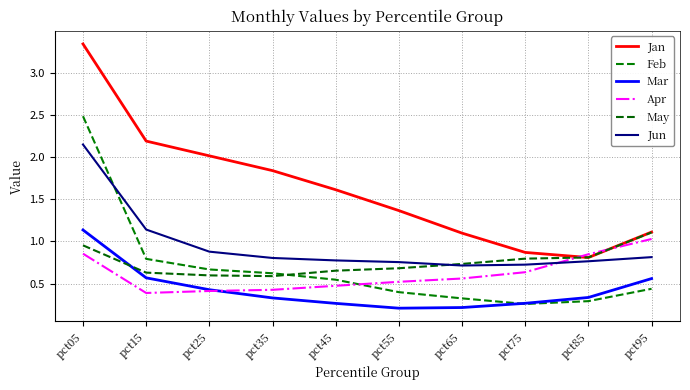

True or false: Feb and Jun cross at least once.

True